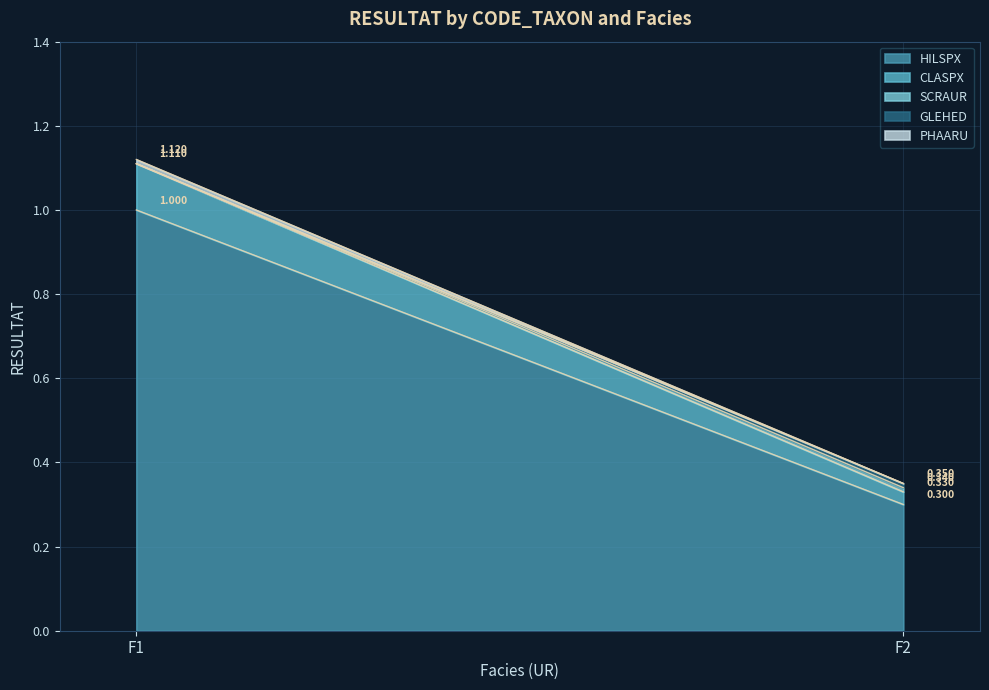

At how many categories does at least one series exceed 0?

2